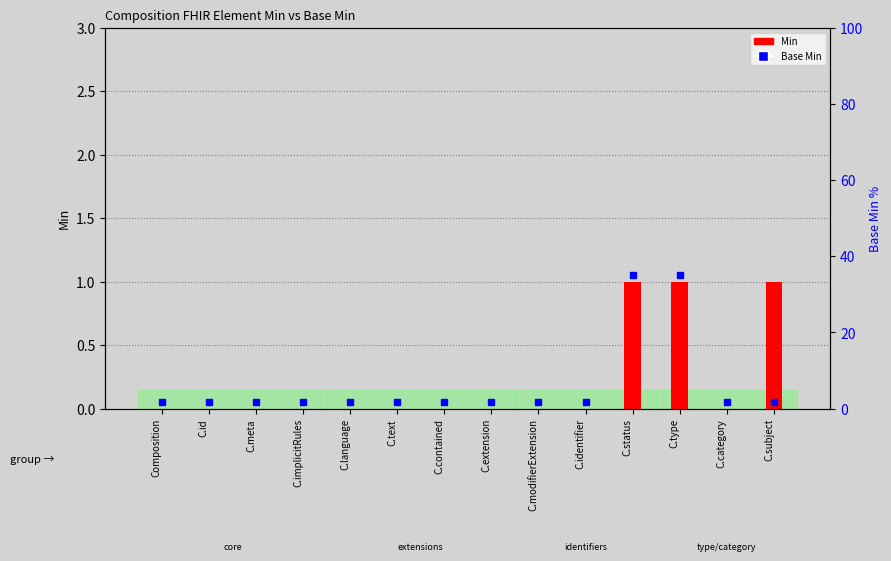

What is the label of the 8th bar from the left?

C.extension